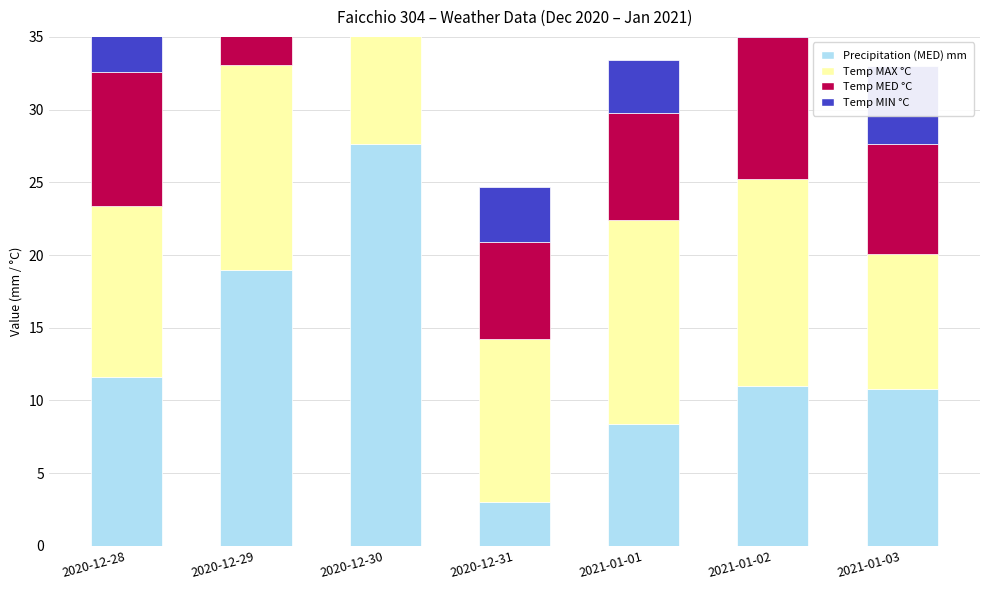

What is the lowest value of the Temp MIN °C series?

3.6